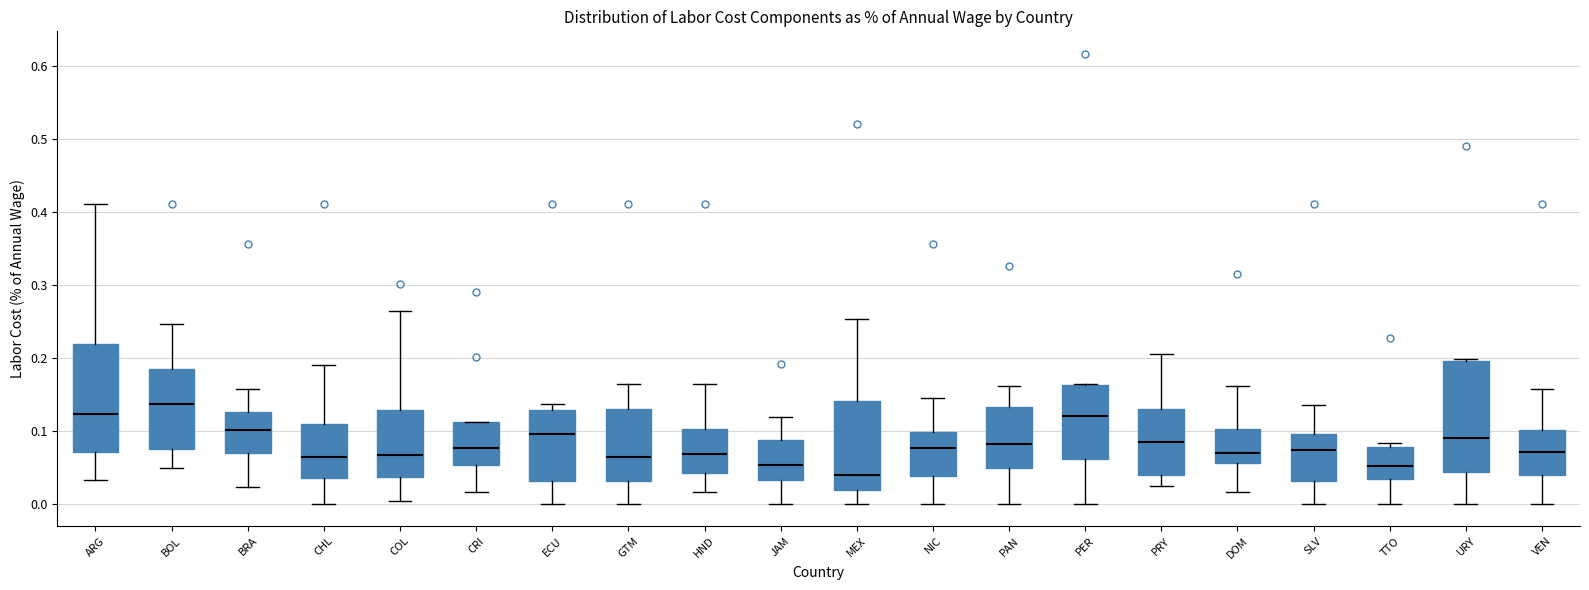

Where does the upper whisker of the box for NIC end on the y-axis? The values are not printed on the chart, so give them approximately, as read against the axis.

0.15